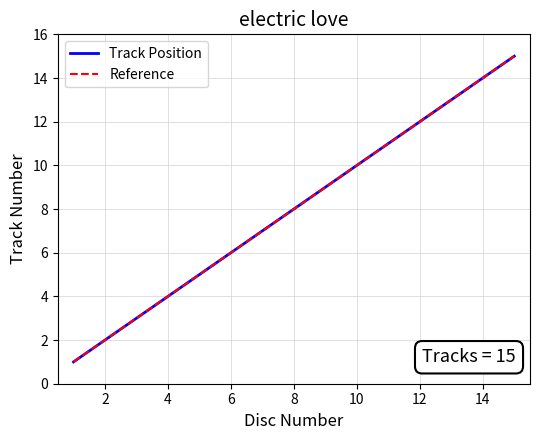

Which category has the lowest value across all series?

1